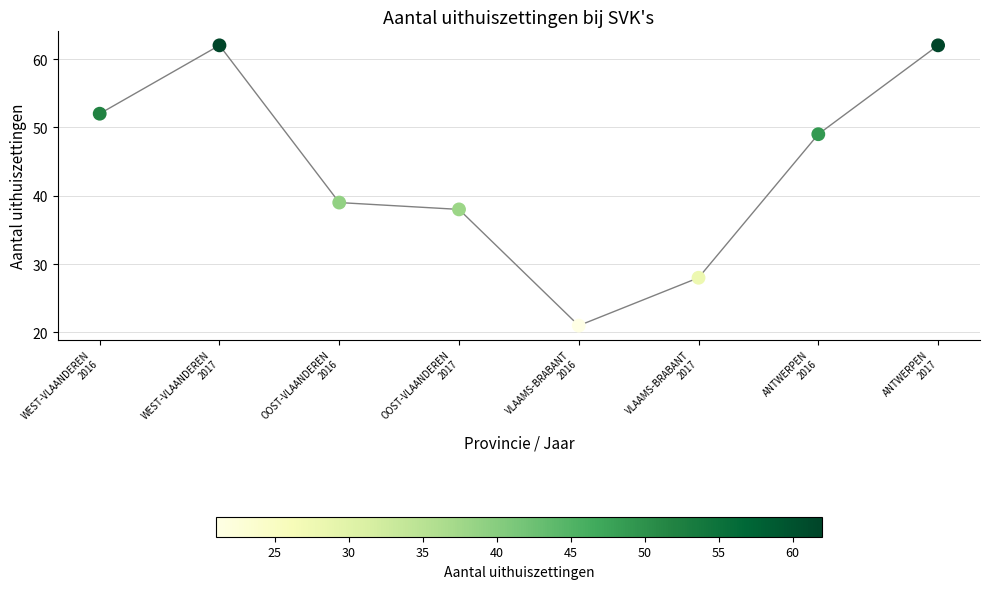

What Y value in the scatter plot is closest to 41?

39